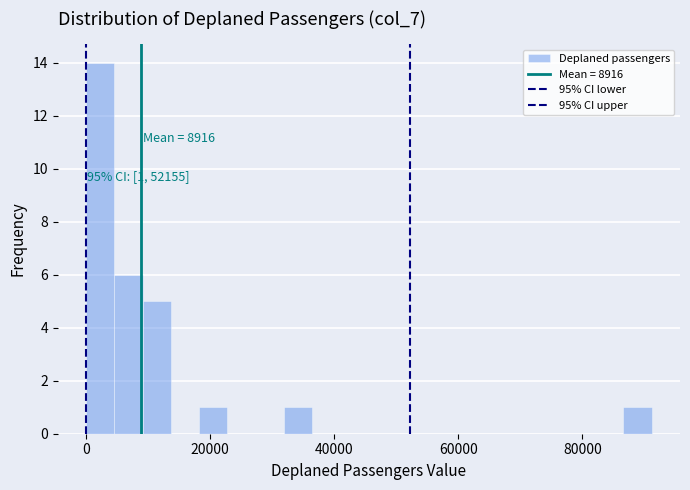

Read against the x-axis, roughly where is the centre of the tallest bar?

2000